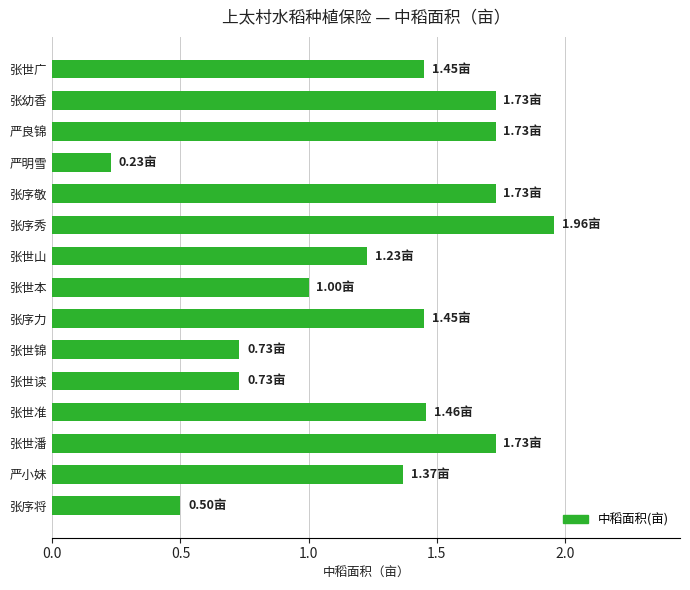

How many distinct data groups are displayed?

1